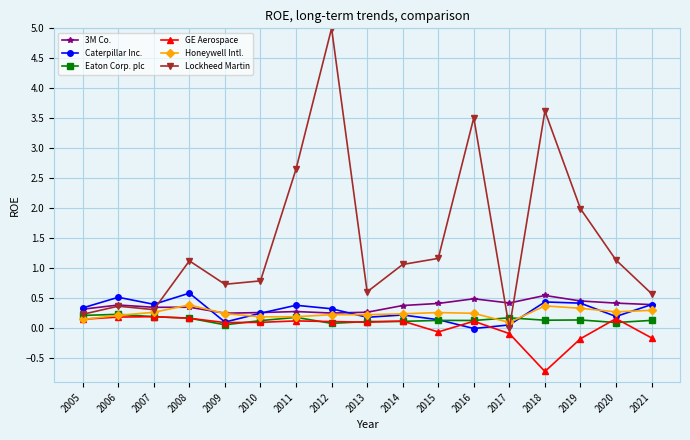

In GE Aerospace, how many points are lower than both neighbors (excluding endpoints)?

4